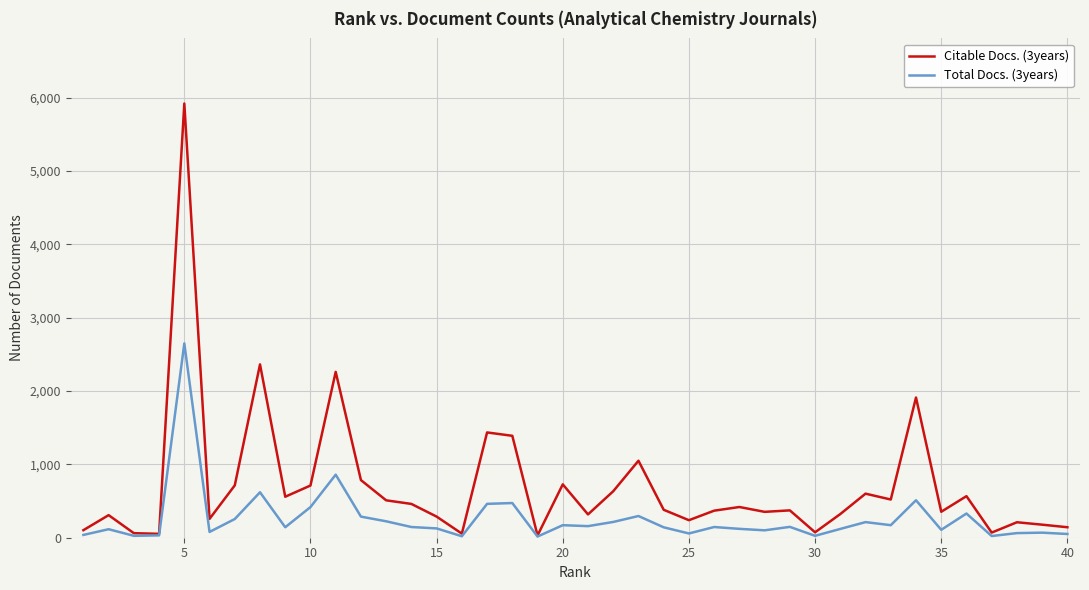

What is the greatest value displayed?

5922